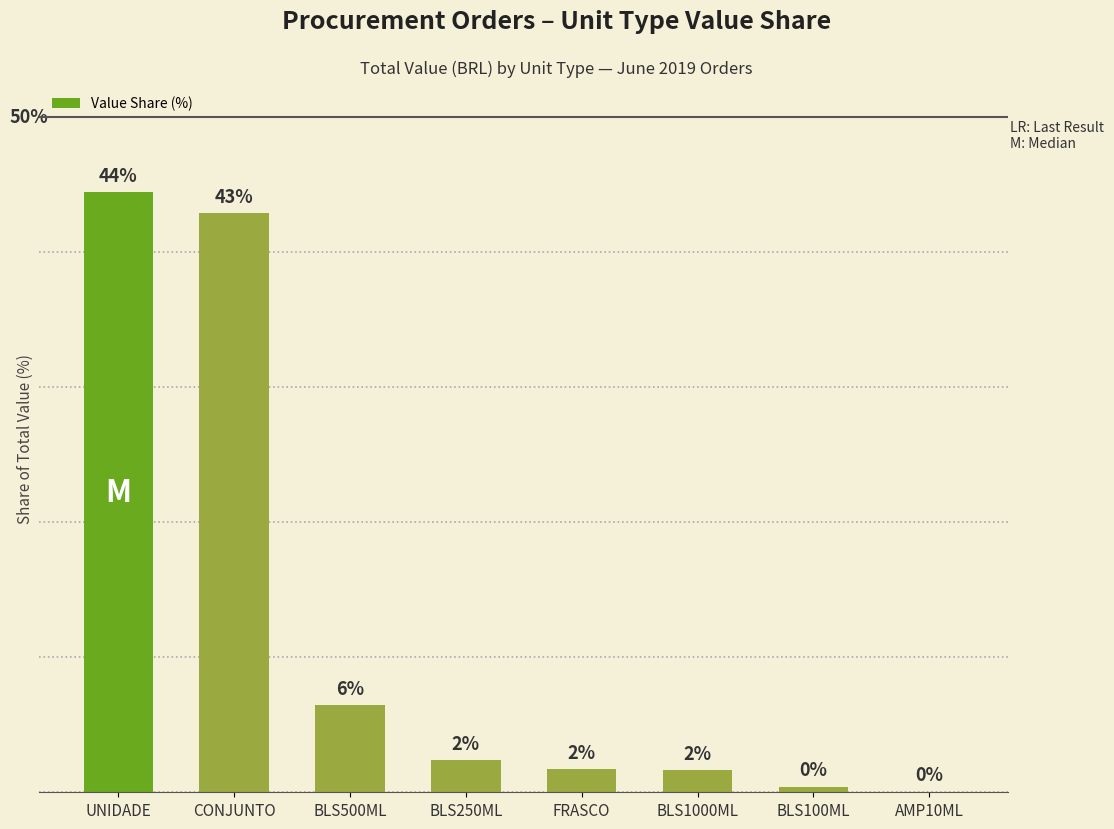

What is the difference between the maximum and minimum values?

44.4